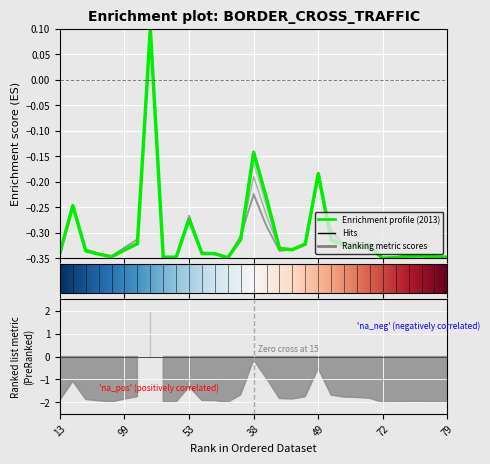

How many values in the 2005 series exceed 0?

1